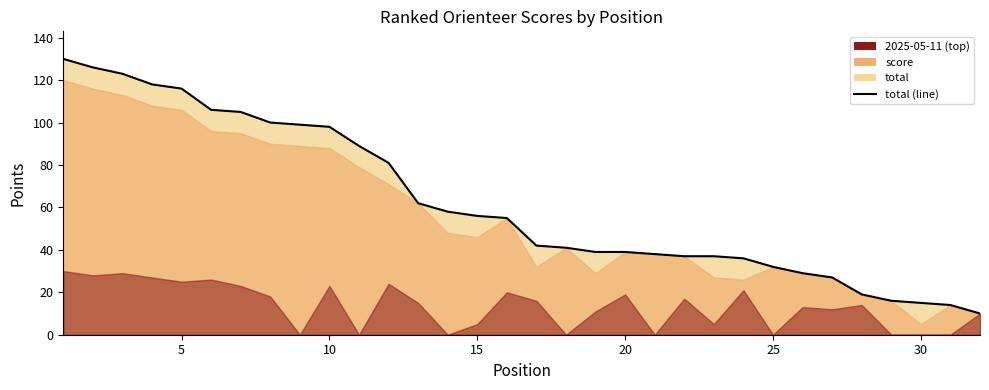

True or false: the data shows 91 at 15.

False